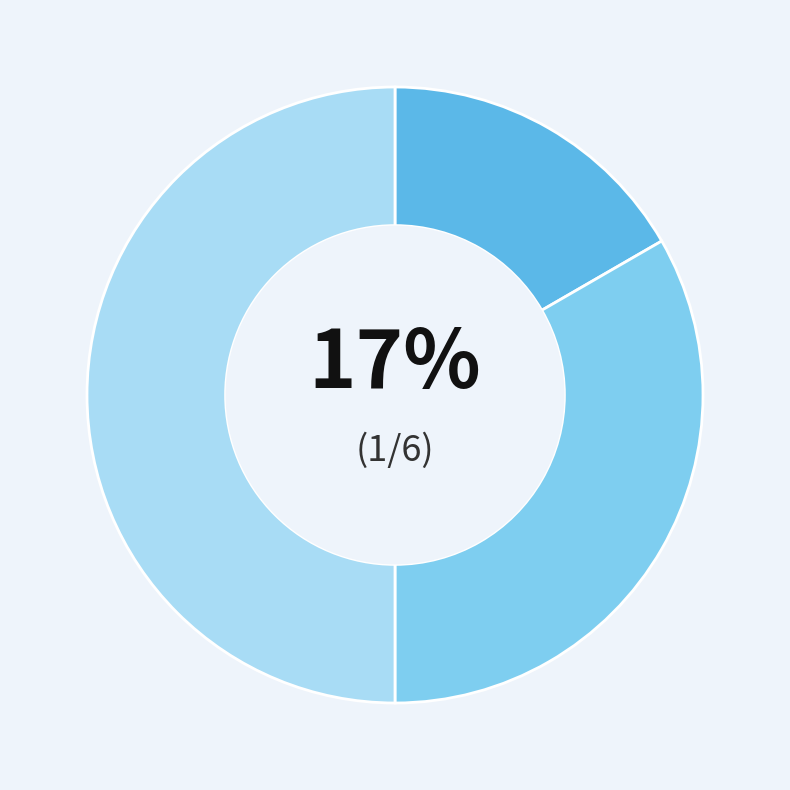

To the nearest percent, what is the difference between the largest and smallest slice percentages?

33%